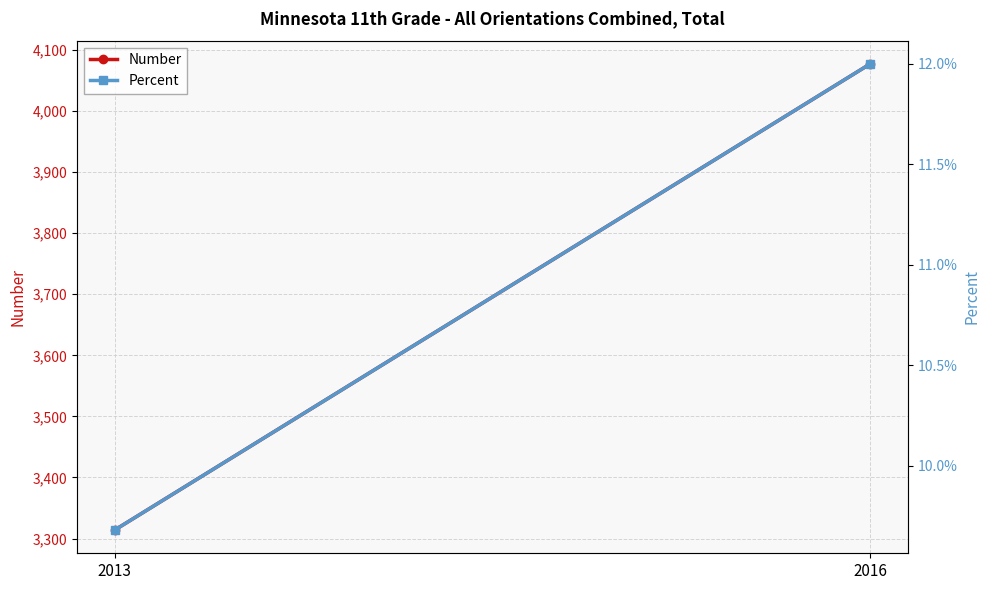

Is the value of Number at 2016 greater than the value of Percent at 2013?

Yes